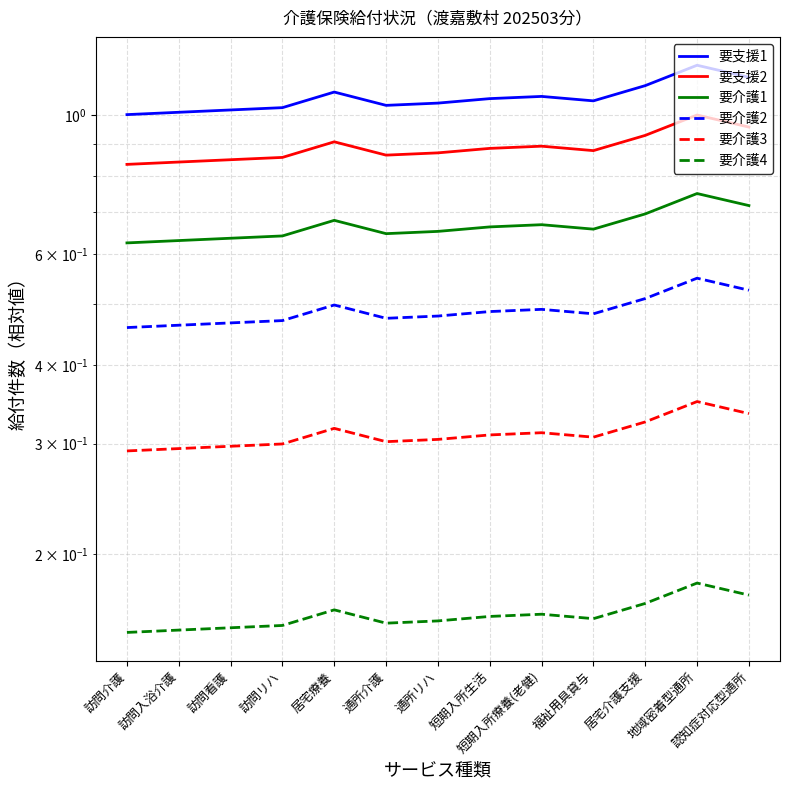

Which has a higher value, 通所リハ or 訪問入浴介護?

通所リハ